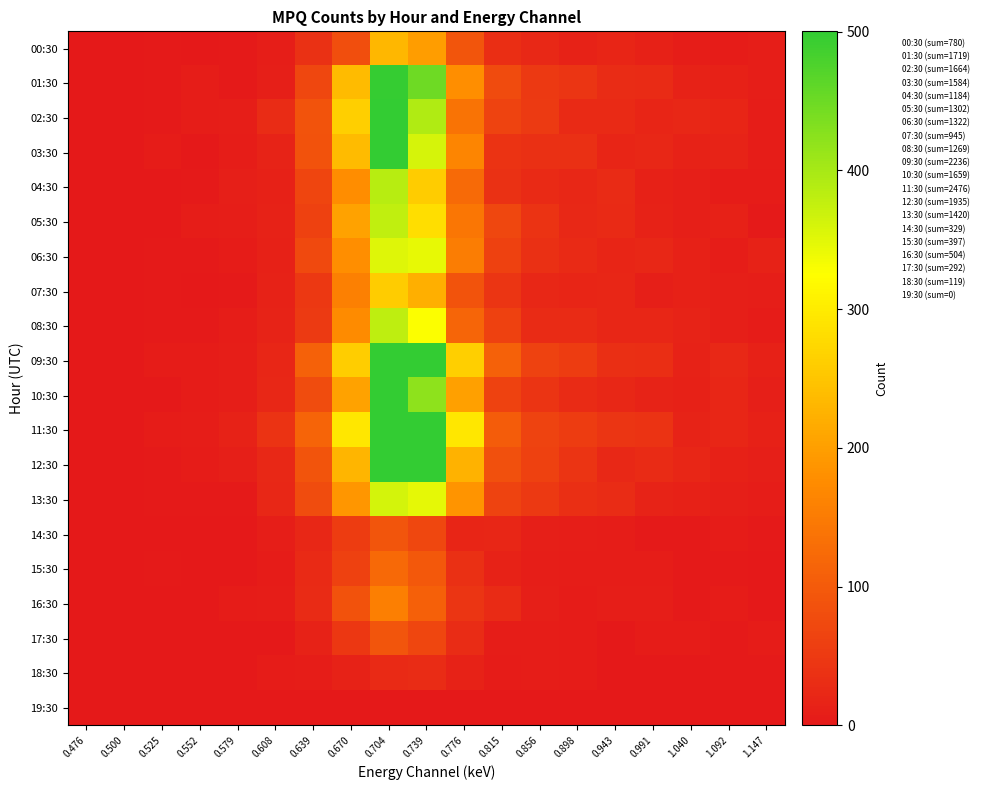

At 0.943, list the series in order from largest to smallest.

11:30, 09:30, 13:30, 01:30, 04:30, 02:30, 05:30, 12:30, 10:30, 07:30, 08:30, 03:30, 00:30, 06:30, 16:30, 14:30, 15:30, 18:30, 17:30, 19:30